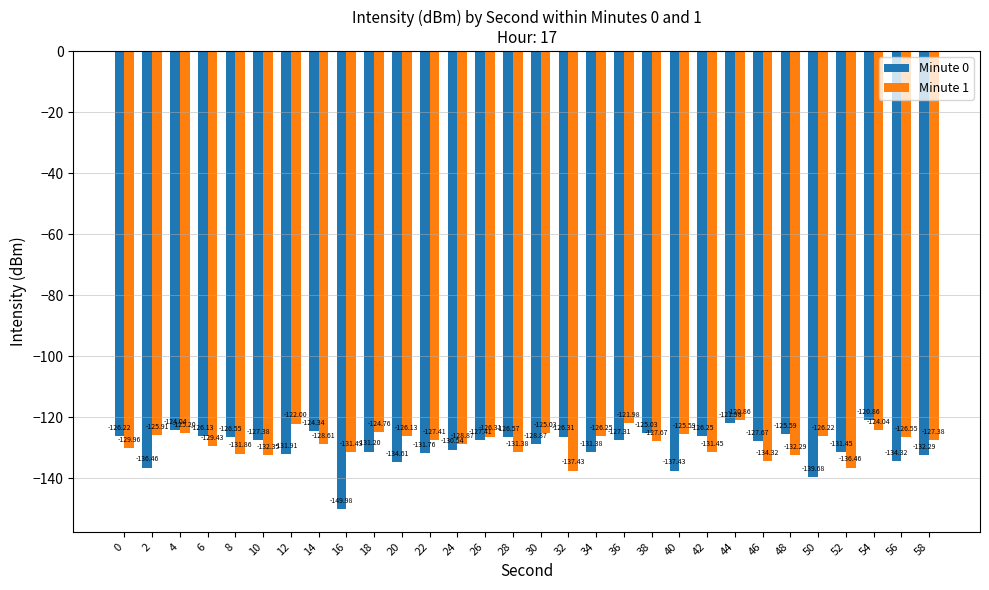

Is it true that Minute 1 equals -125.2 at 4?

True